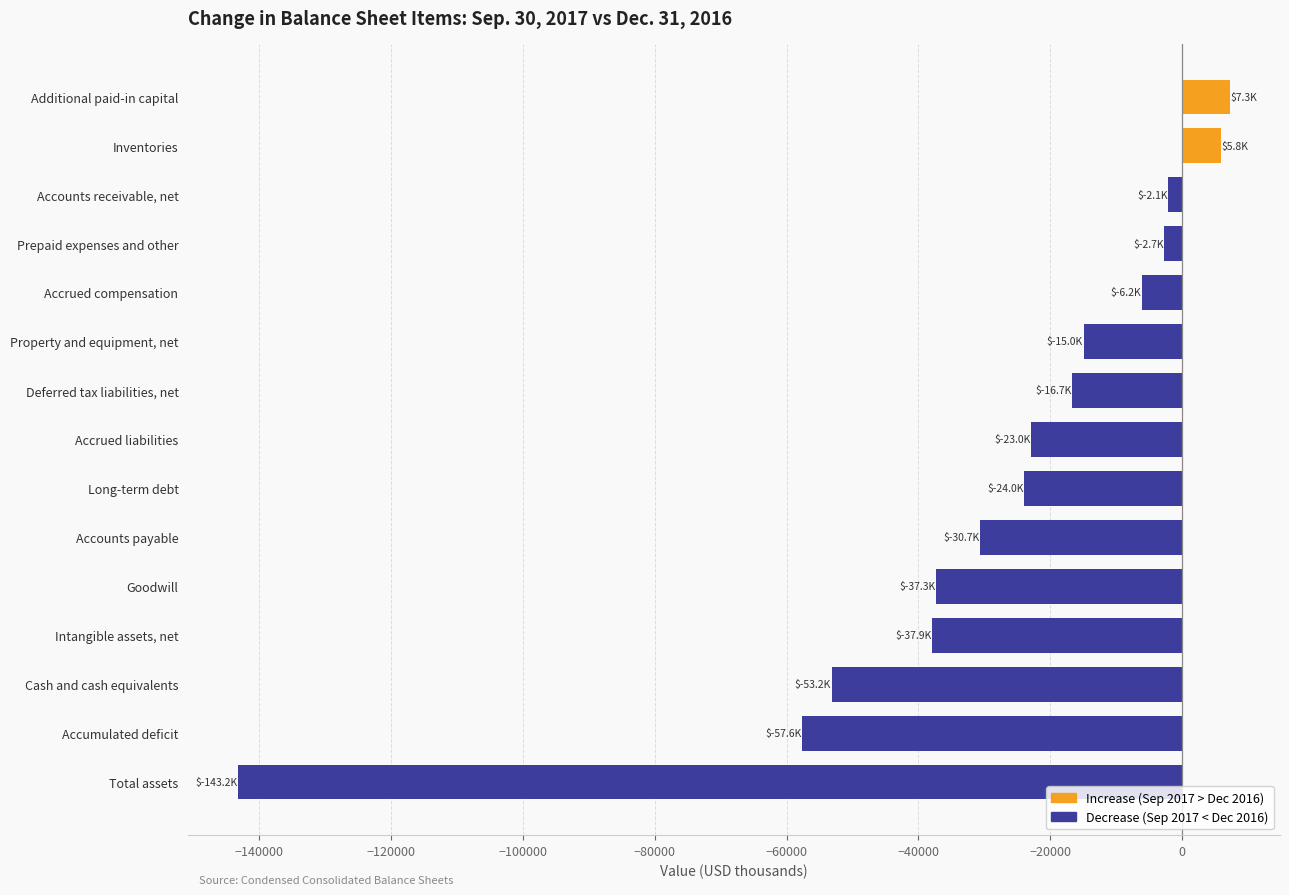

What is the sum of all values?

-436312